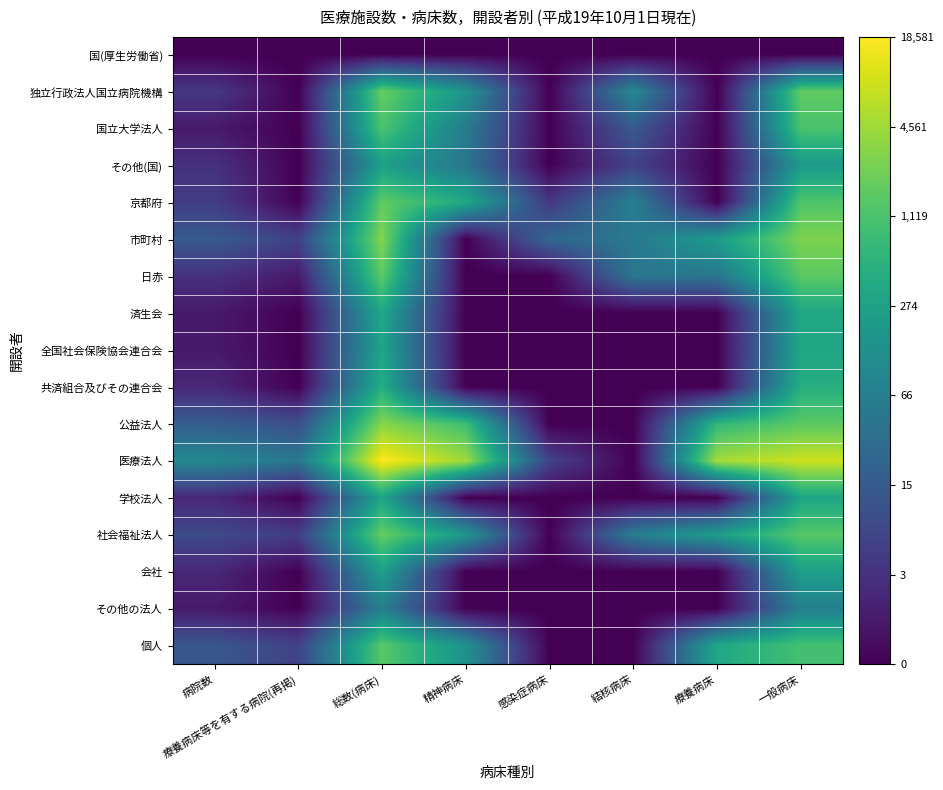

Between 総数(病床) and 病院数, which is larger?

総数(病床)